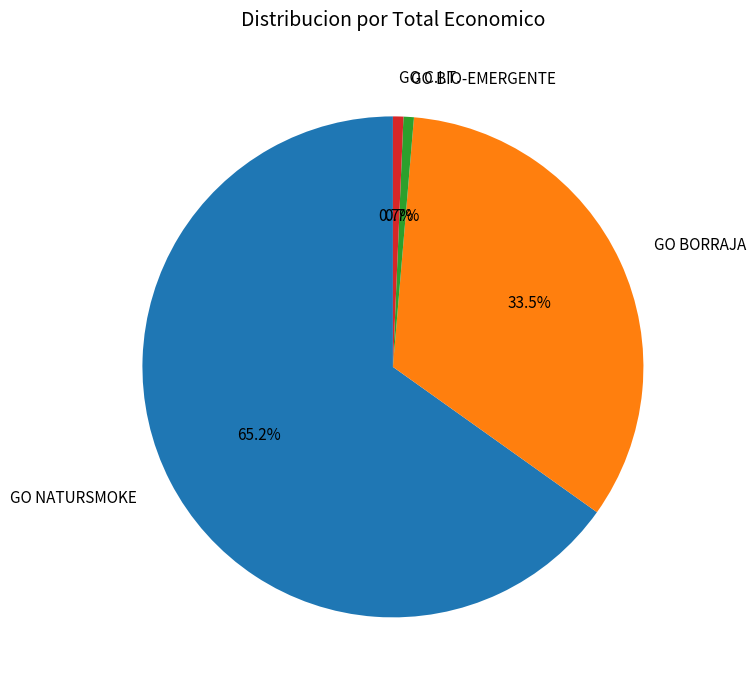

How many segments does this pie chart have?

4